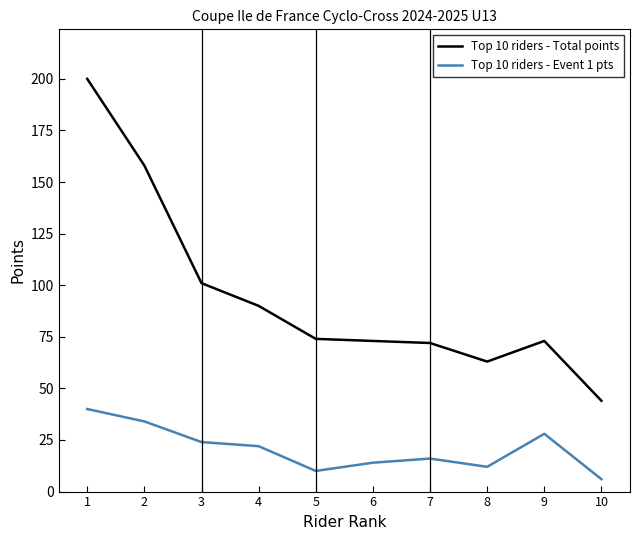

True or false: Top 10 riders - Total points and Top 10 riders - Event 1 pts intersect in this chart.

False